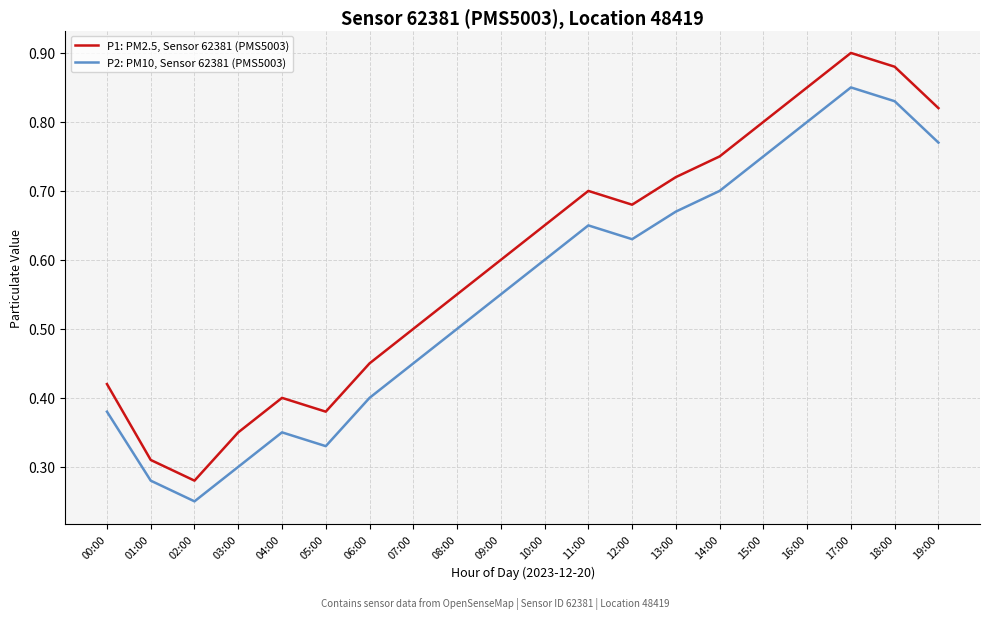

Which series has the largest range (max minus min)?

P1: PM2.5, Sensor 62381 (PMS5003)